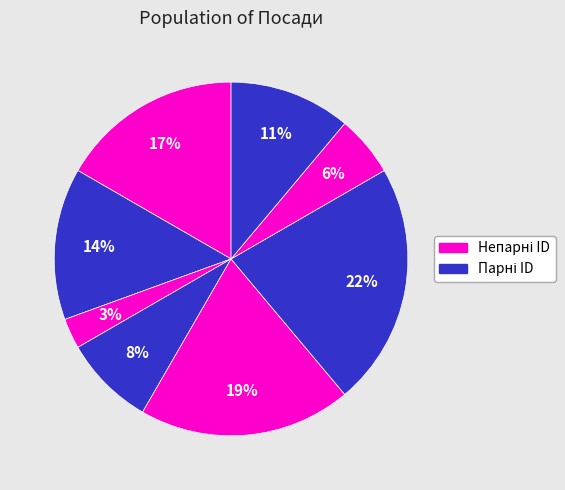

Does any single category account for the majority?

No